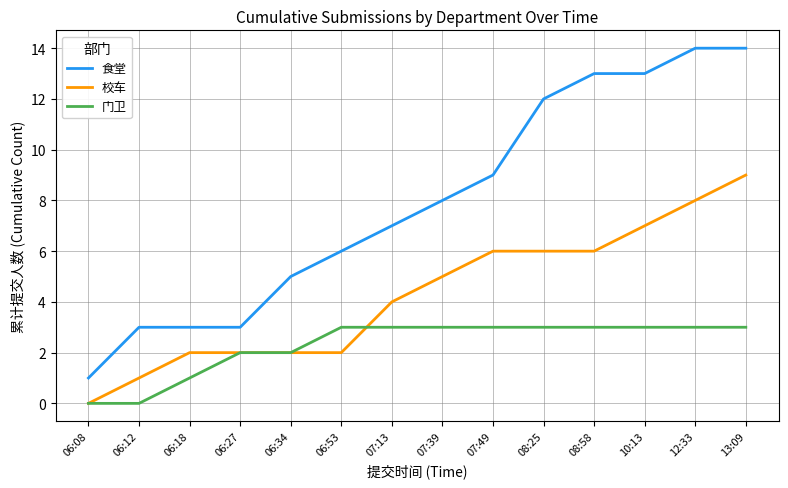

What is the difference between the maximum and minimum values in the 食堂 series?

13